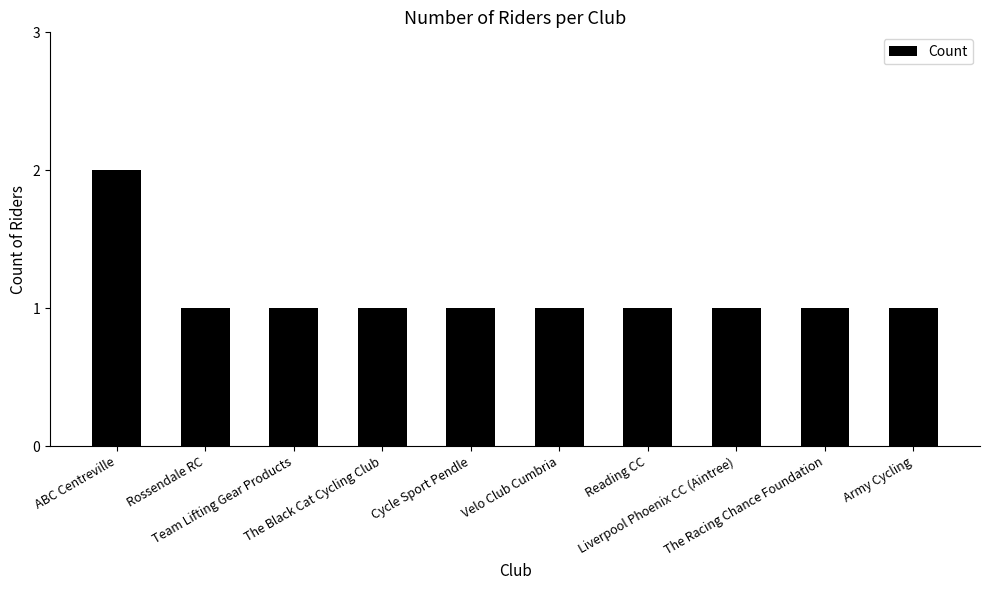

What is the value of the 5th bar from the left?

1